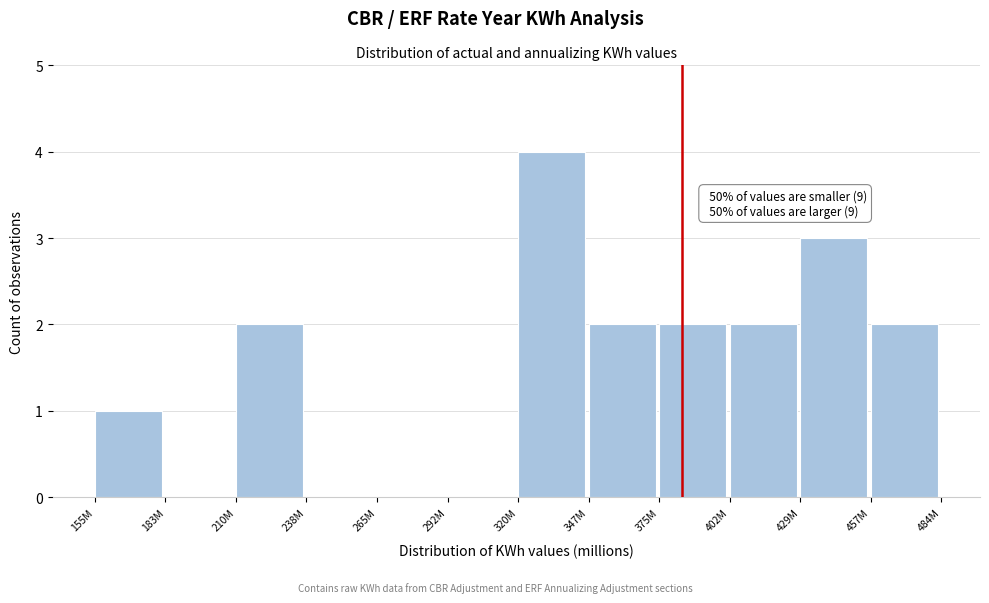

Reading left to right, what are all the values shown in this chart?

155M=1	183M=0	210M=2	238M=0	265M=0	292M=0	320M=4	347M=2	375M=2	402M=2	429M=3	457M=2